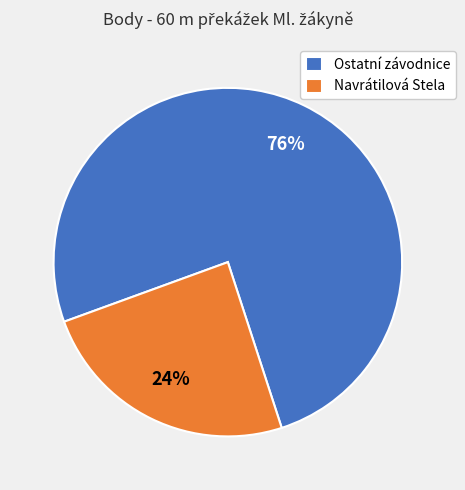

Do Navrátilová Stela and Ostatní závodnice together represent more than half of the pie?

Yes